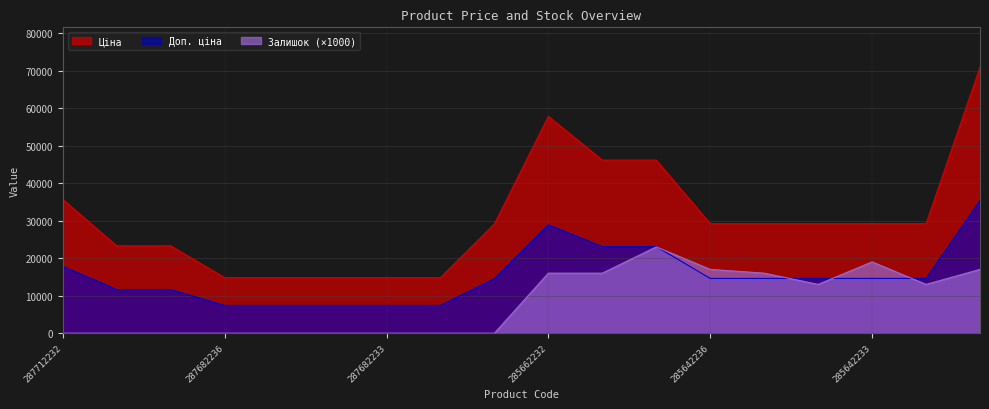

Rank the series by their average value, from lowest to highest.

Залишок (×1000), Доп. ціна, Ціна